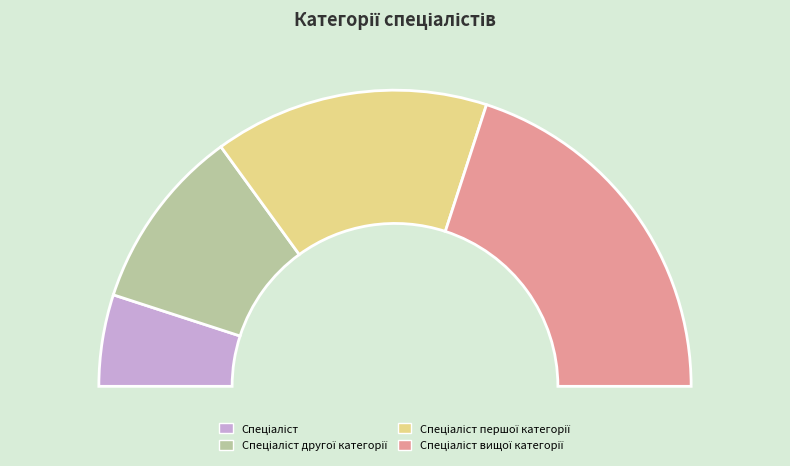

Does Спеціаліст першої категорії account for over 50% of the chart?

No